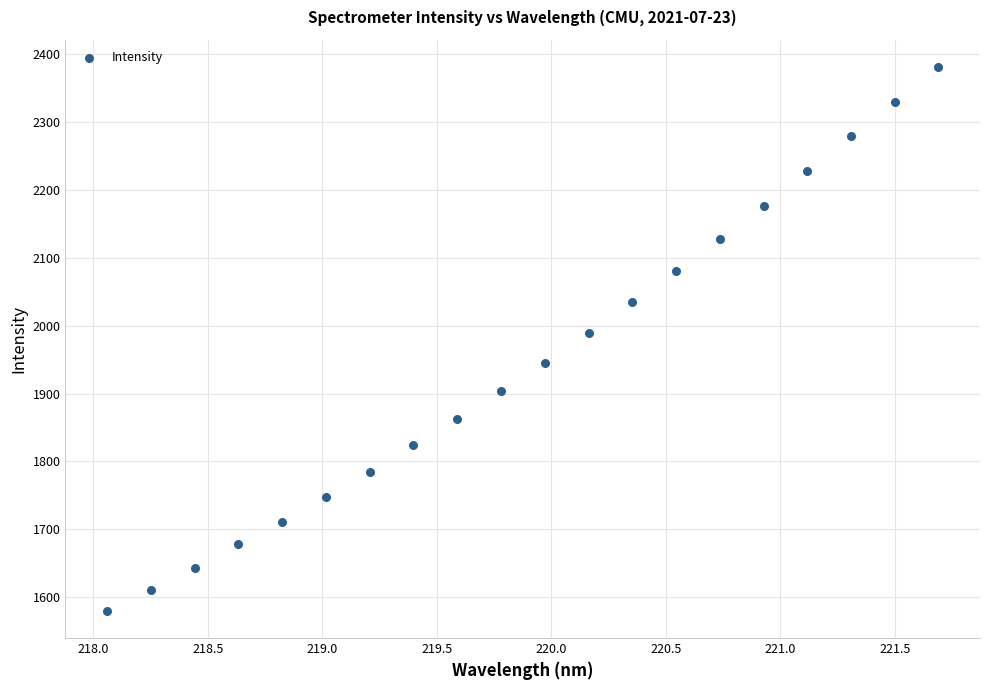

What is the range of Y values (max minus min)?

800.5